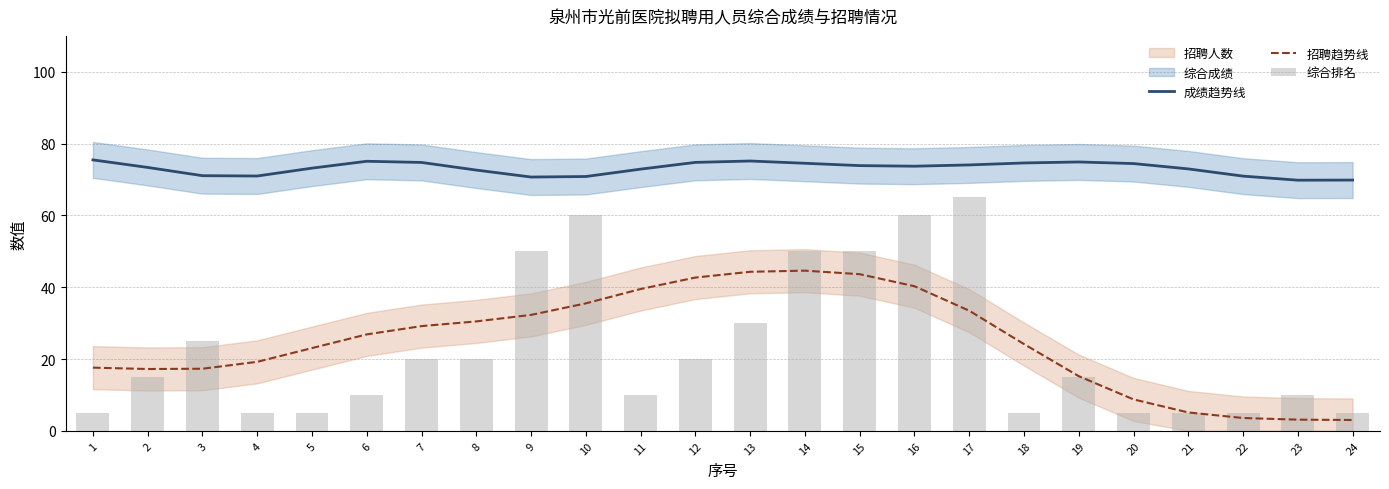

What is the spread (max minus min) of values at 18?

69.6